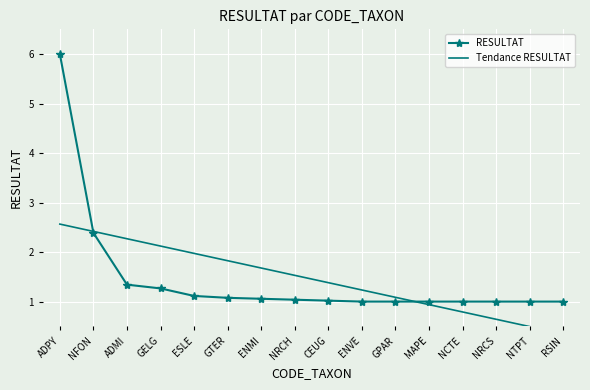

Where do RESULTAT and Tendance RESULTAT first cross each other?

ADPY and NFON